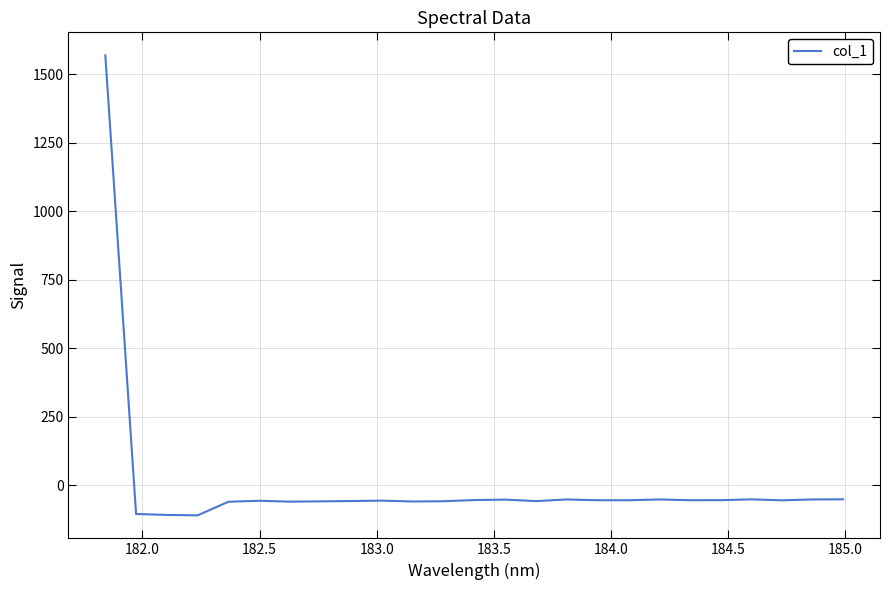

What is the difference between the maximum and minimum values?

1678.8